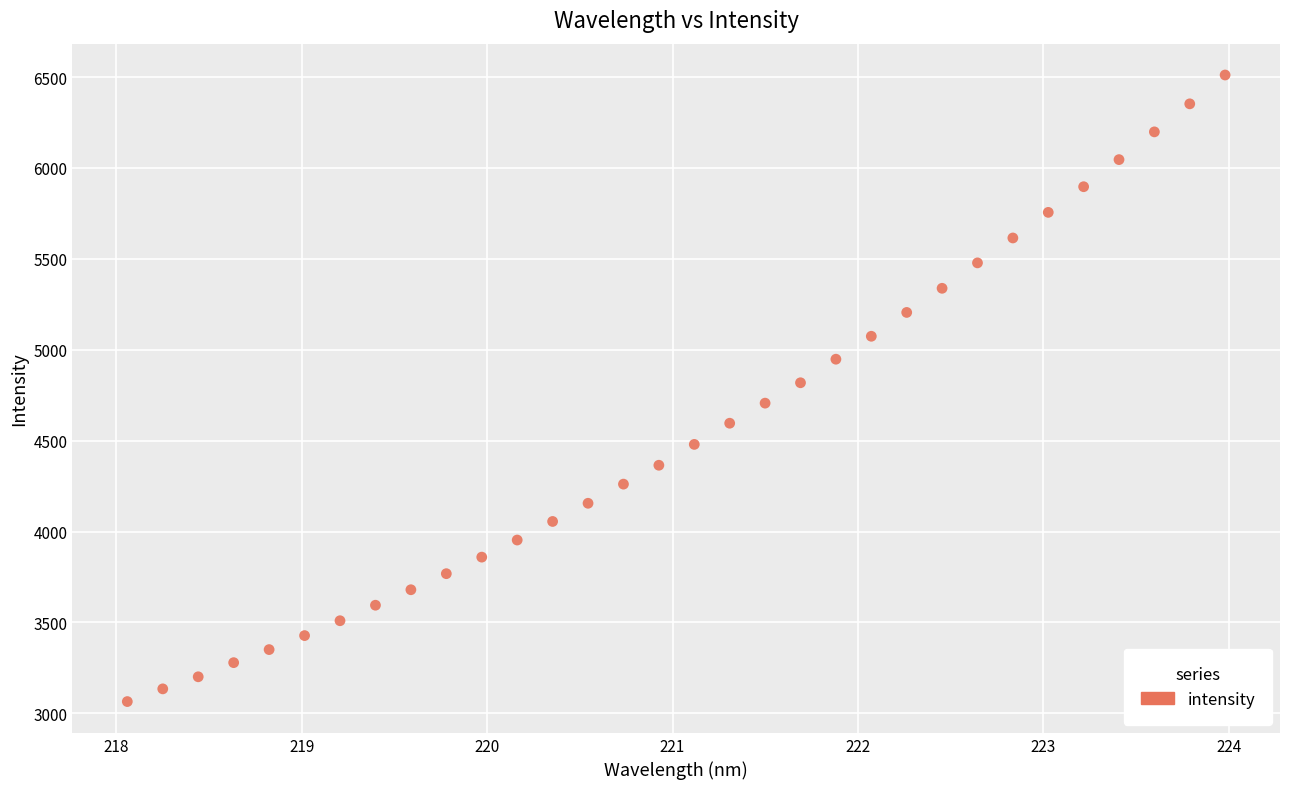

What is the range of Y values (max minus min)?

3446.5